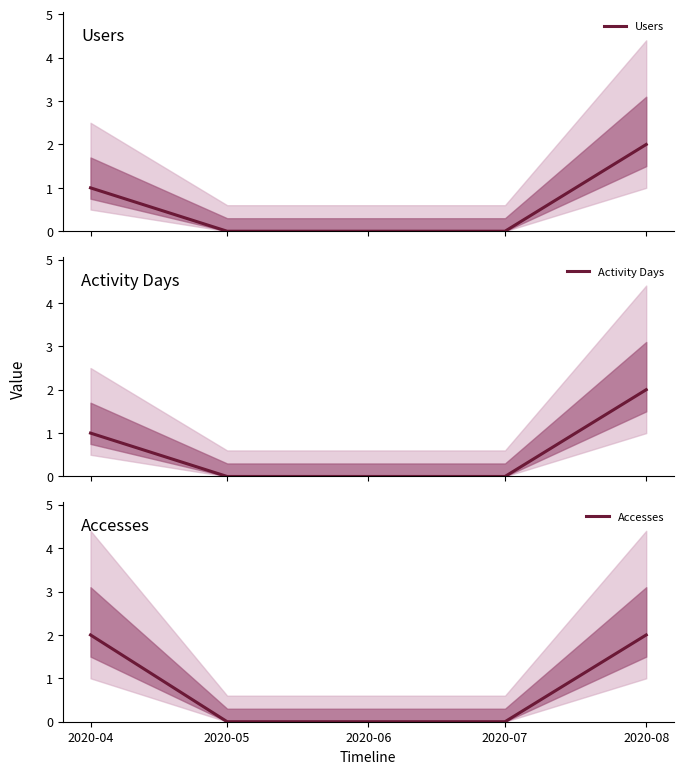

Reading left to right, extract all data points from this chart.

Users: 1	0	0	0	2
Activity Days: 1	0	0	0	2
Accesses: 2	0	0	0	2